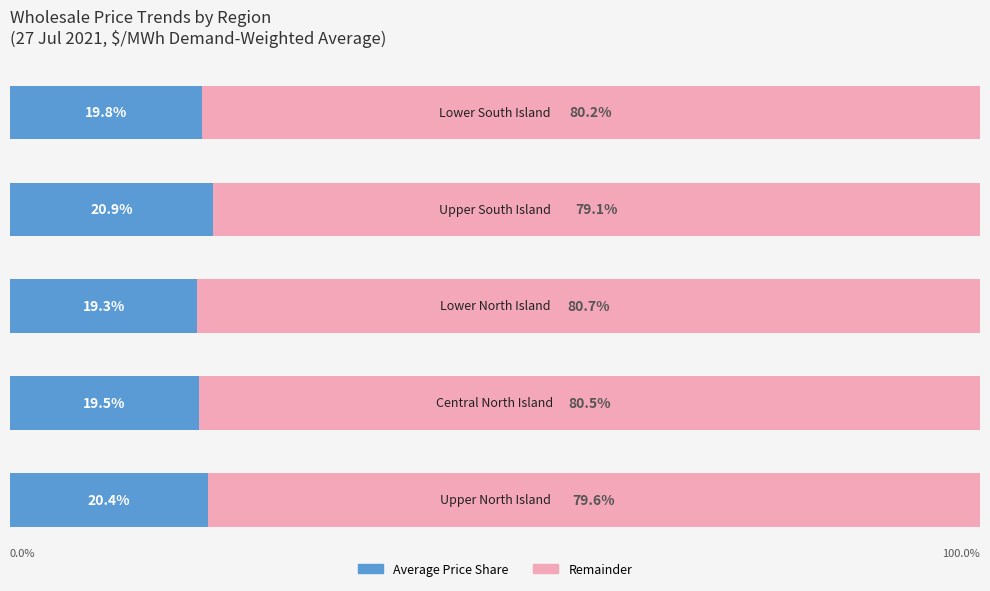

What are all the series names shown in the legend?

Average Price Share, Remainder